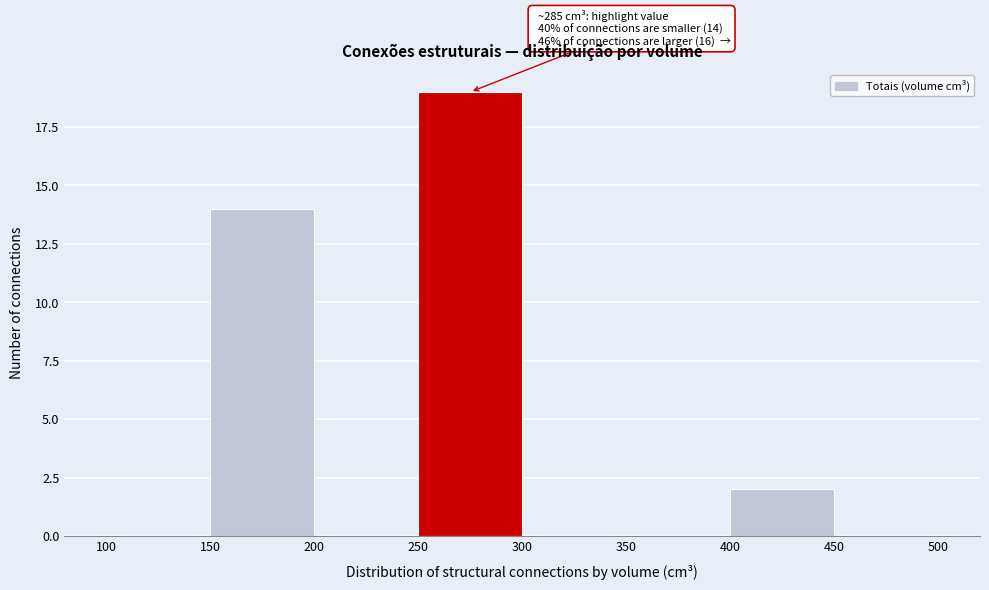

Which range on the x-axis has the tallest bar?

250 to 300